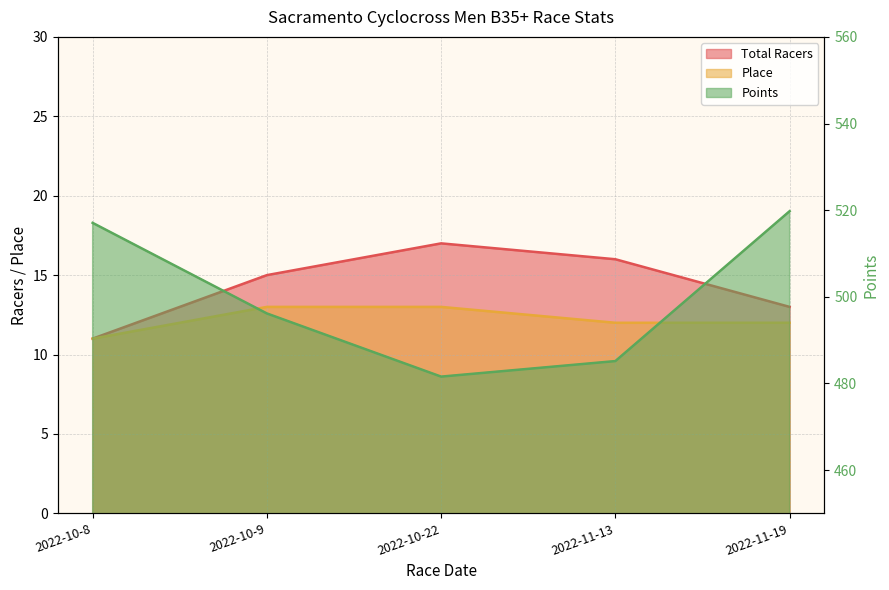

Is it true that Total Racers equals 13.0 at 2022-11-19?

True